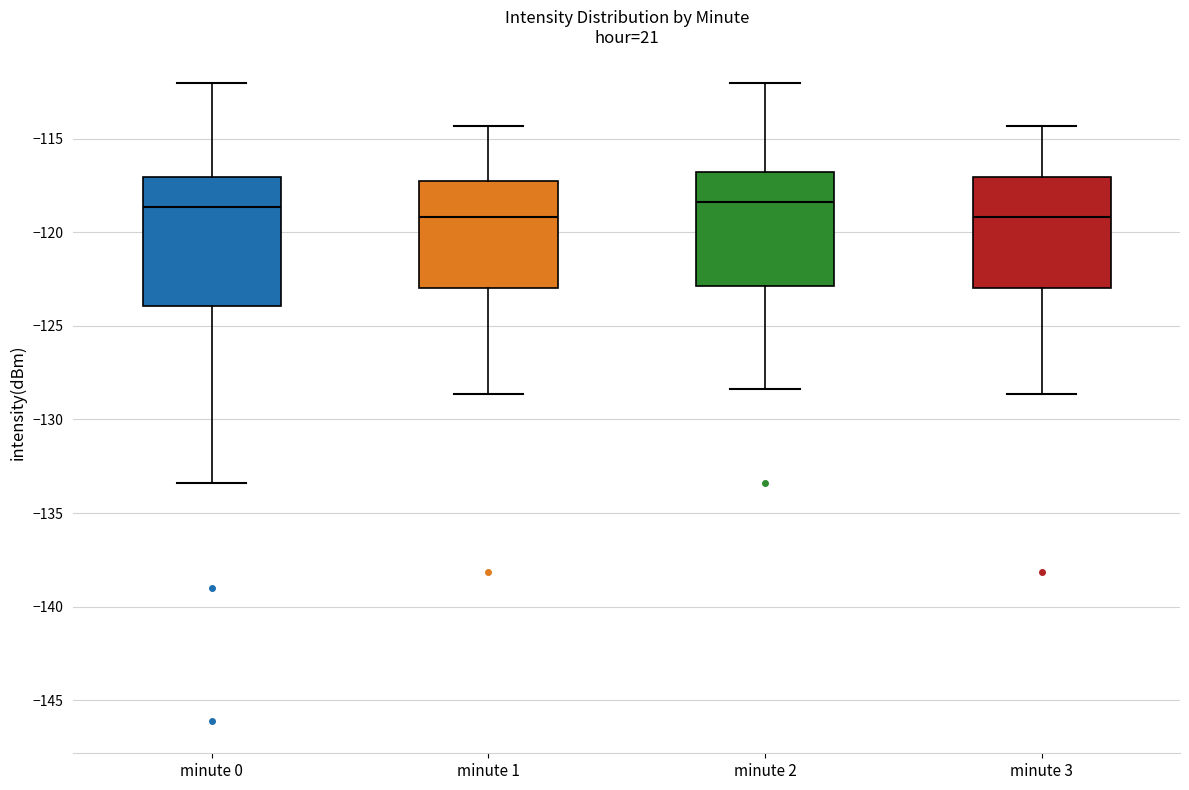

Reading left to right, read every box against the y-axis: the position of its median line, the range the box covers, and the ends of its whiskers. The values are not printed on the chart, so give them approximately, as read against the axis.

minute 0: median -118.5, box -124.0 to -117.0, whiskers -133.5 to -112.0
minute 1: median -119.0, box -123.0 to -117.5, whiskers -128.5 to -114.5
minute 2: median -118.5, box -123.0 to -116.5, whiskers -128.5 to -112.0
minute 3: median -119.0, box -123.0 to -117.0, whiskers -128.5 to -114.5